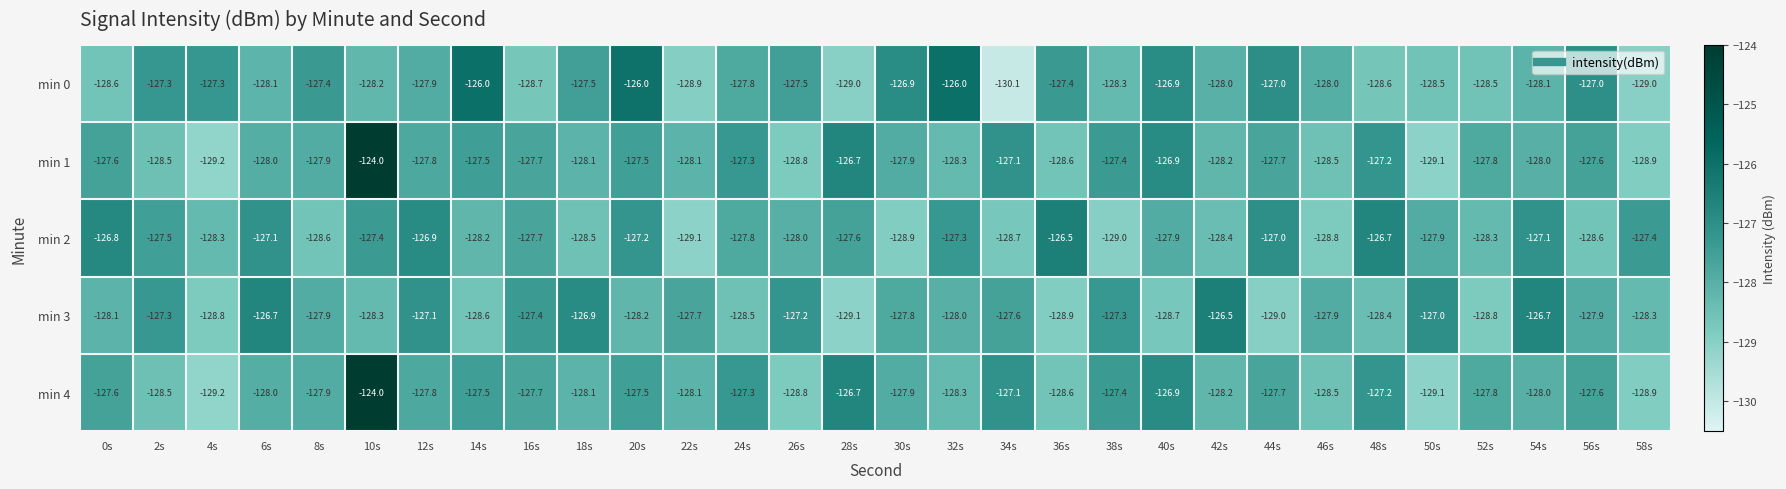

Which label corresponds to the largest value in the chart?

10s